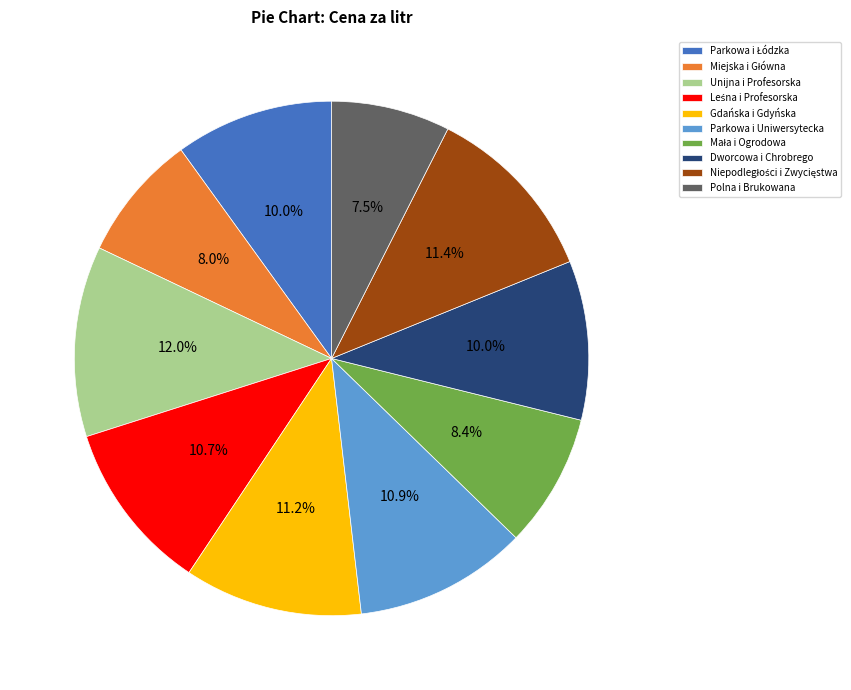

Does any single category account for the majority?

No